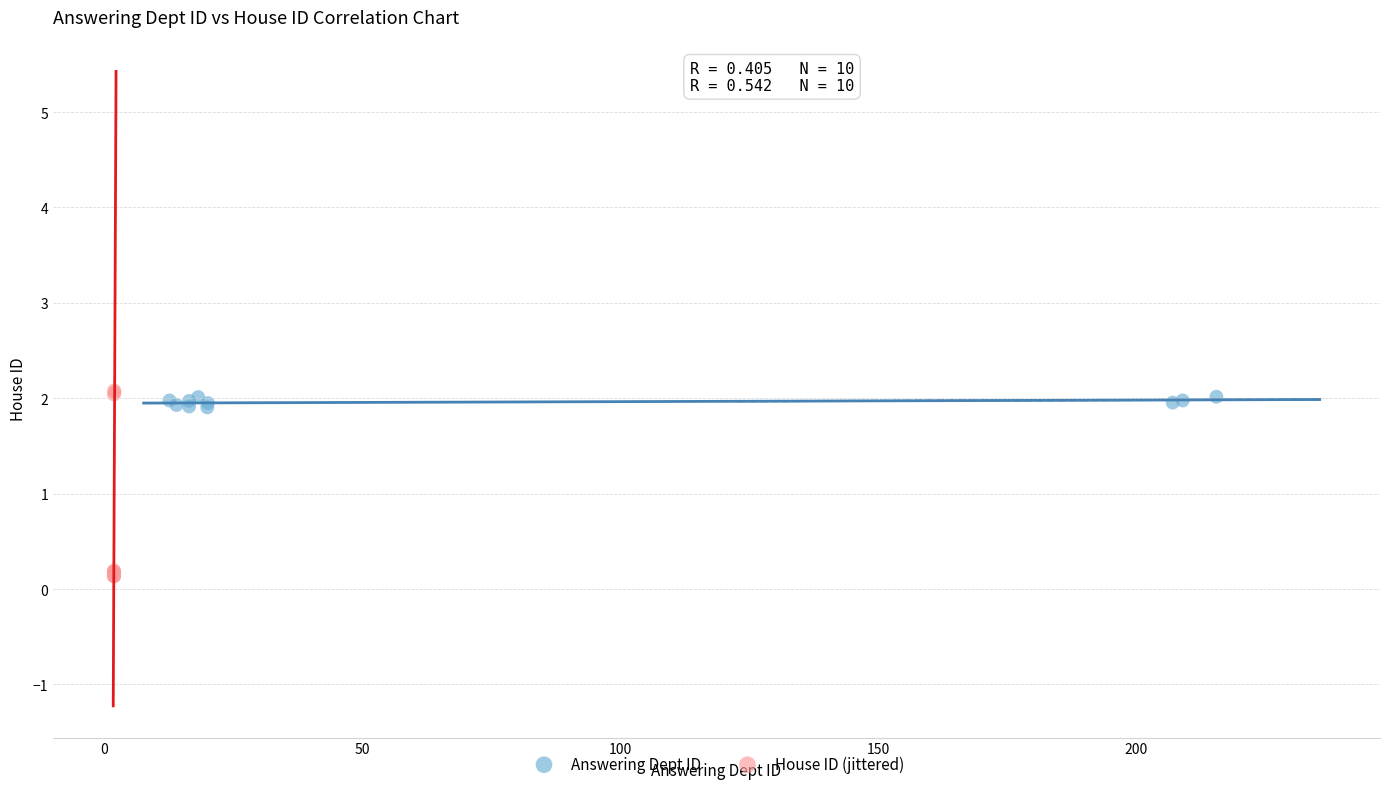

What are all the series names shown in the legend?

Answering Dept ID, House ID (jittered)